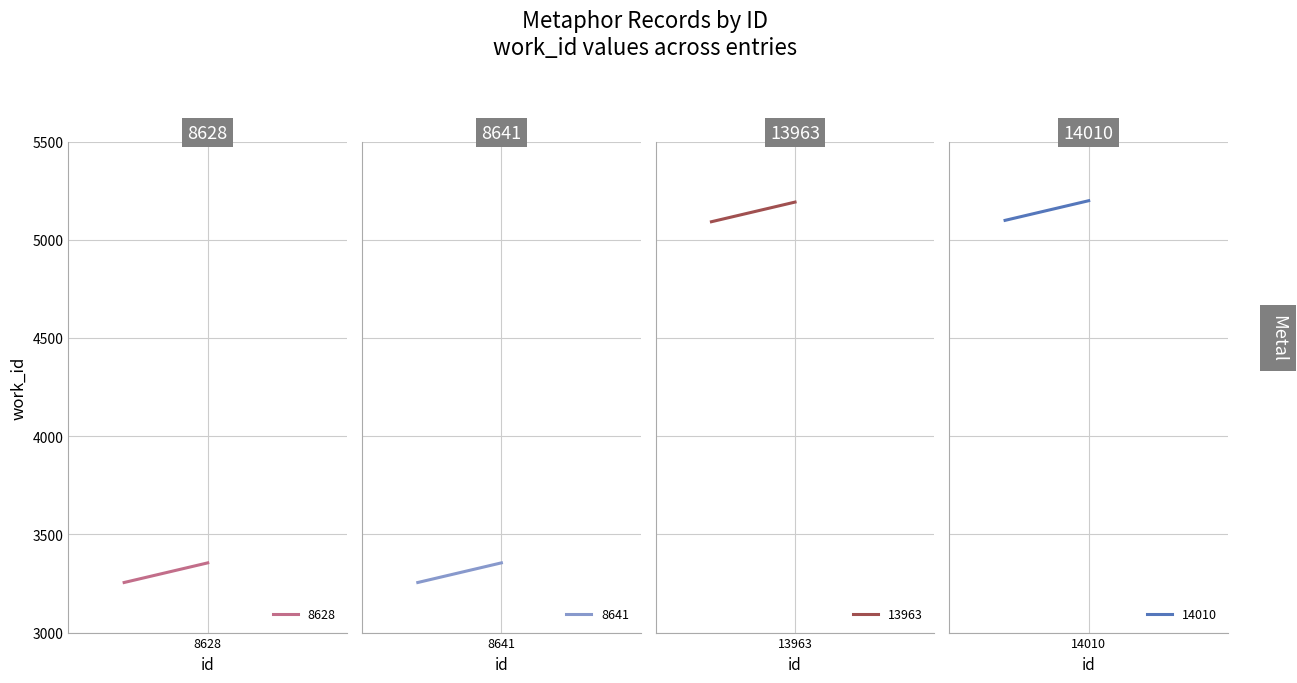

True or false: the data shows 1235 at 8641.

False